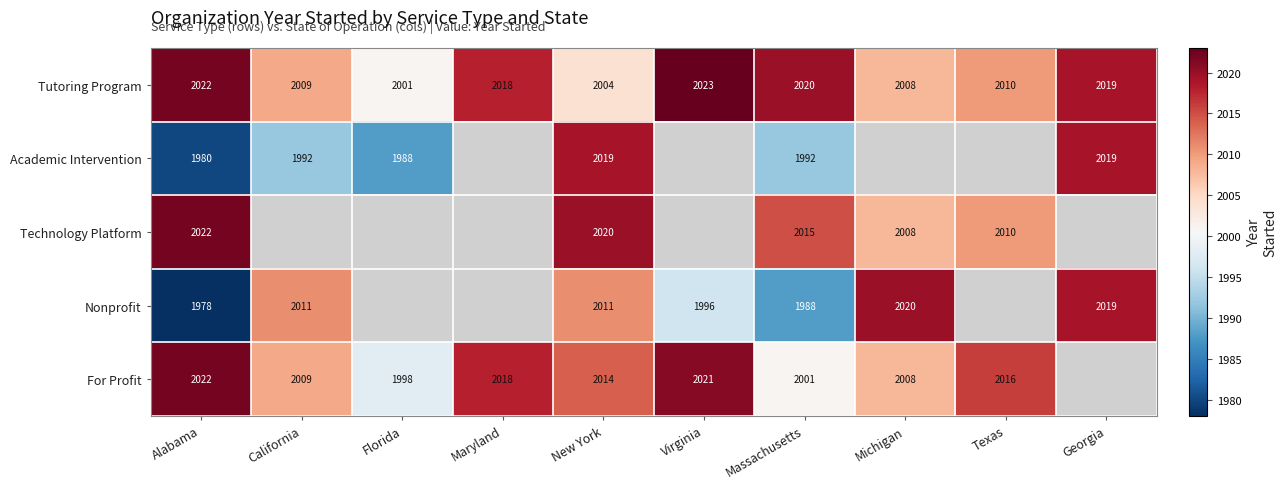

How many data points in Tutoring Program are less than 2018?

5